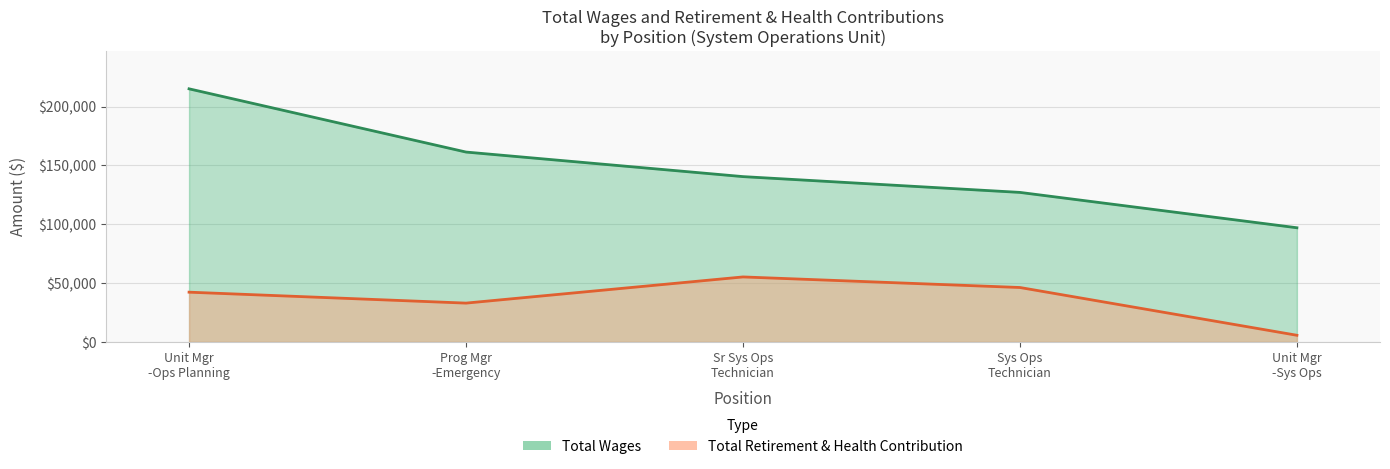

What is the value of the Total Retirement & Health Contribution point at the 2nd from the left?

33014